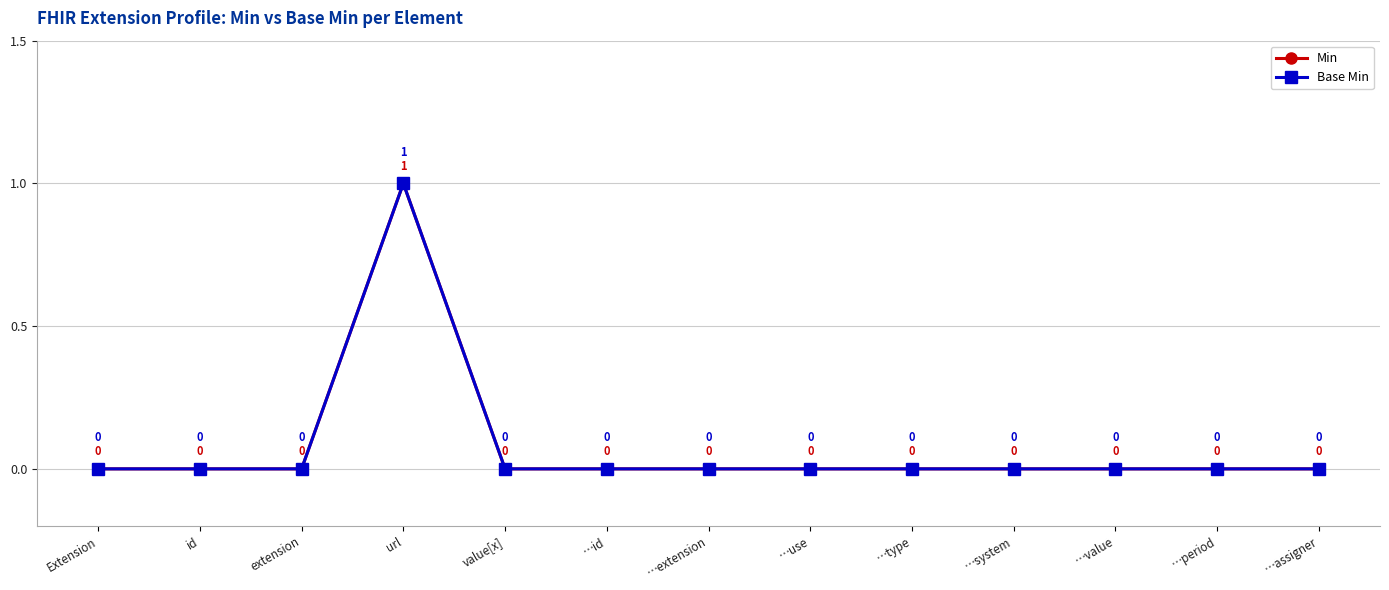

True or false: Min and Base Min cross at least once.

False